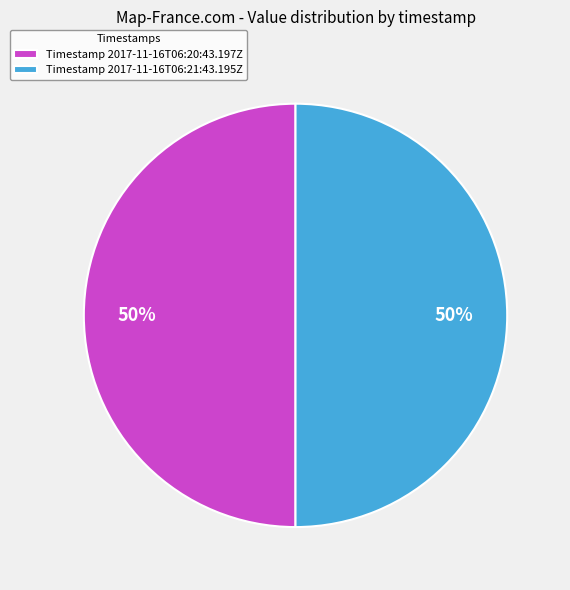

What percentage is the Timestamp 2017-11-16T06:21:43.195Z slice, to the nearest percent?

50%